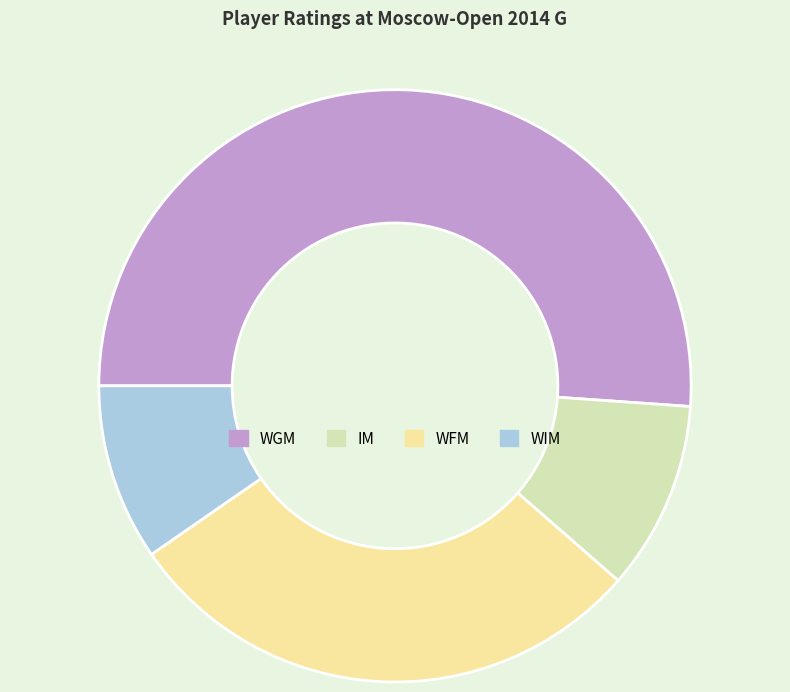

What is the smallest slice in the pie chart?

WIM